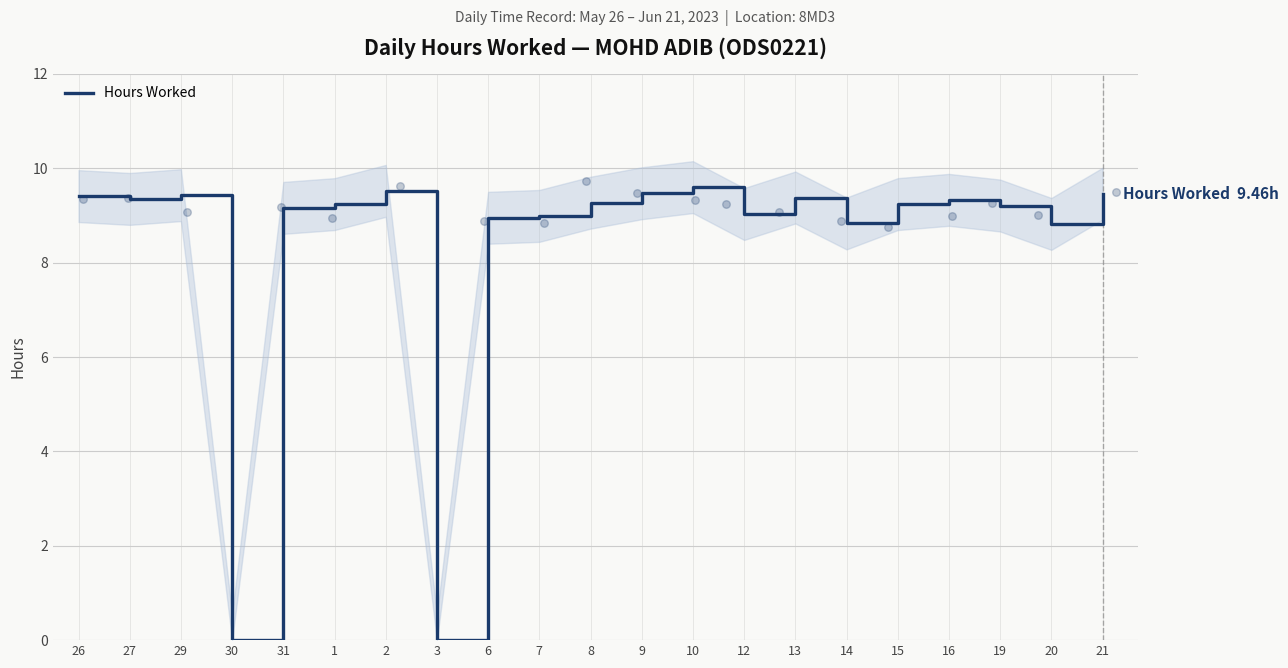

What is the ratio of the value at 12 to the value at 8?

1.0